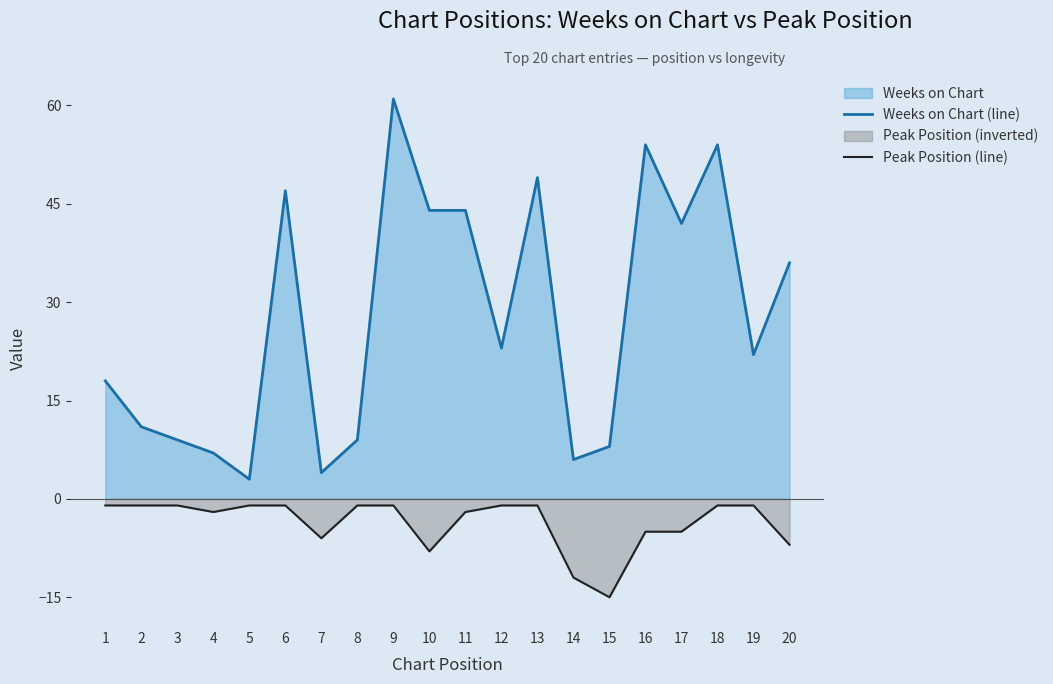

What is the highest value of the Peak Position (line) series?

-1